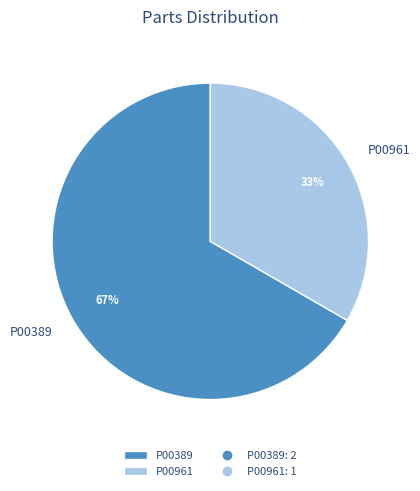

The P00961 slice represents 27% of the pie. True or false?

False